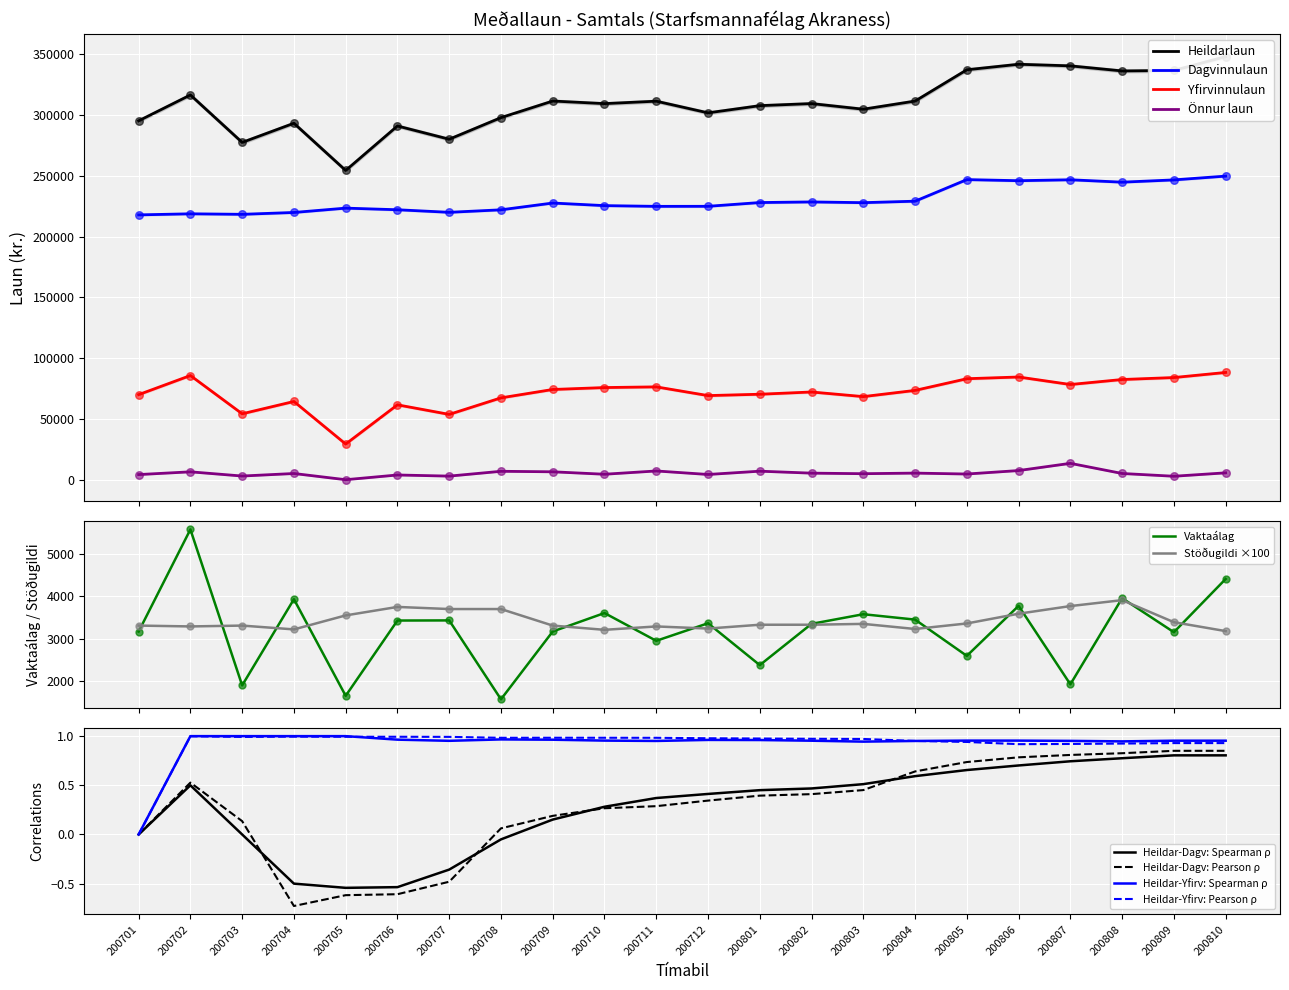

Which series reaches the maximum Y coordinate?

Heildarlaun